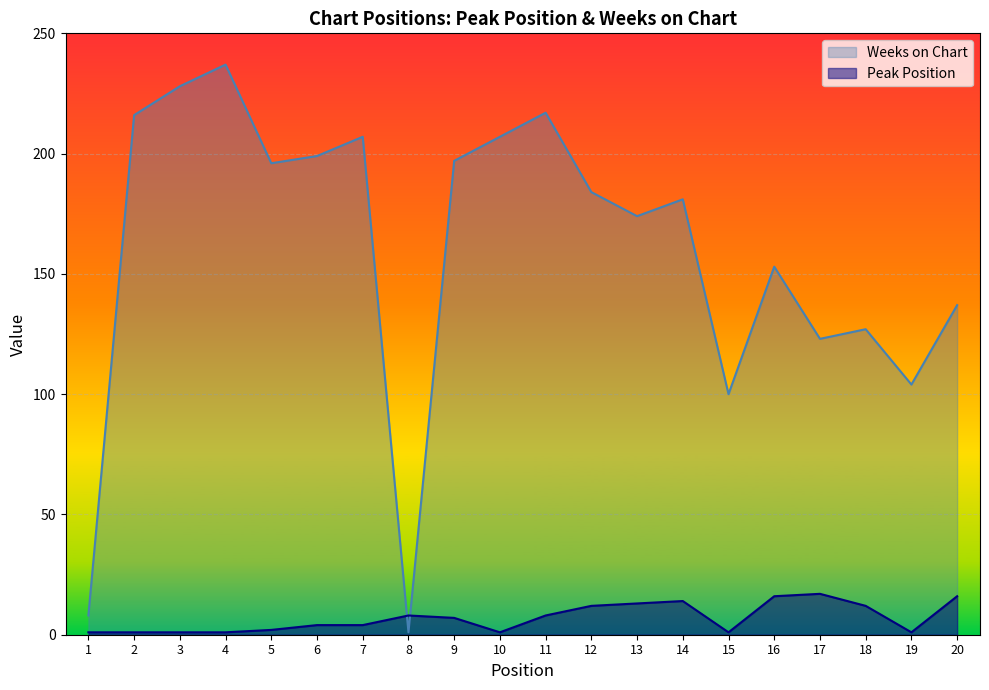

How many intersections are there between Peak Position and Weeks on Chart?

2